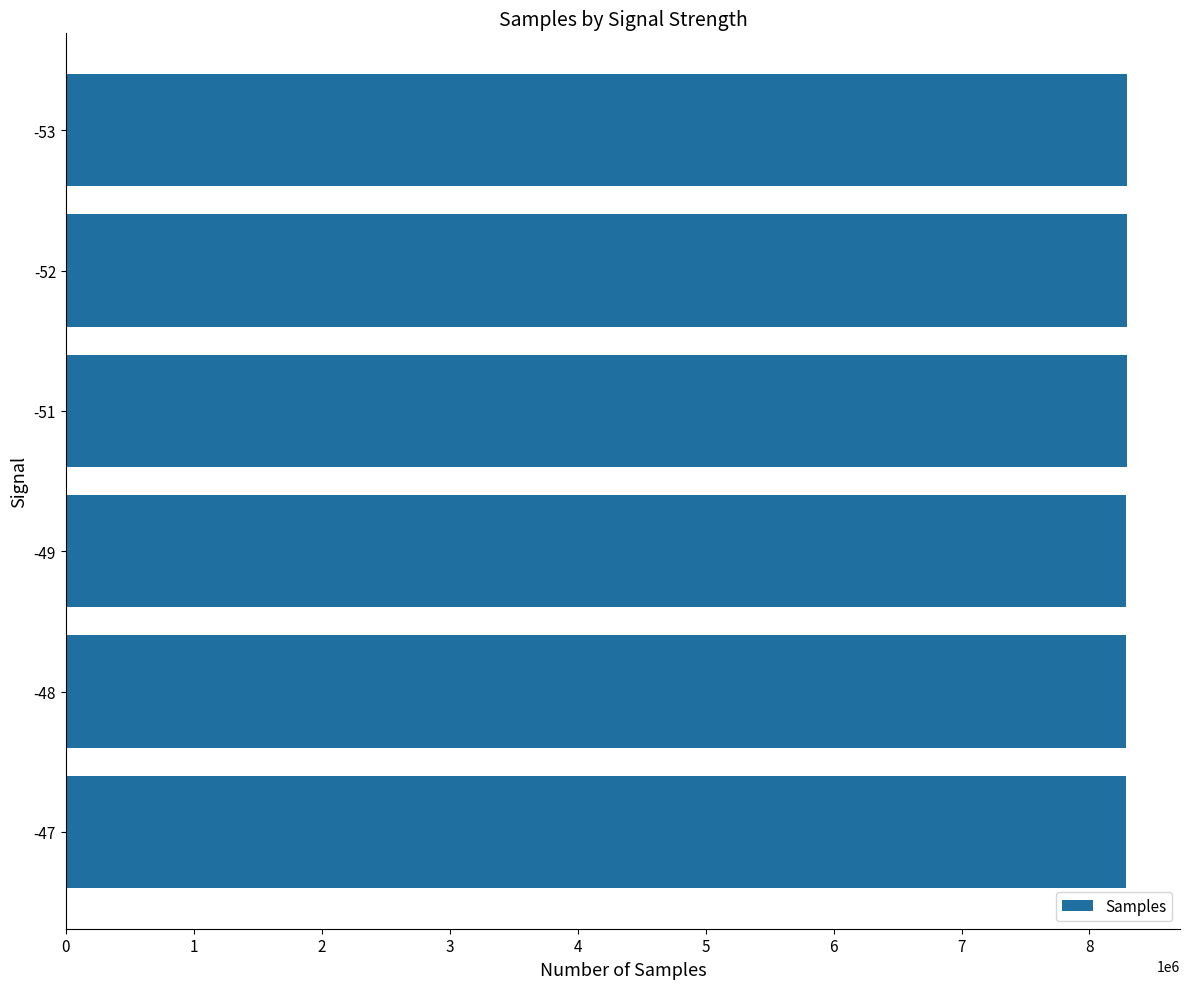

Is it true that the value at -53 is 2764909.9?

False